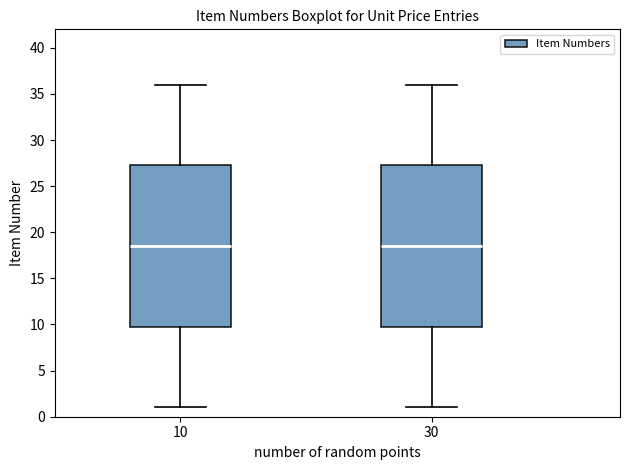

Reading left to right, transcribe this box plot: for each box, give where its median line is, the range the box spans, and where its two whiskers end, as read against the y-axis. The values are not printed on the chart, so give them approximately, as read against the axis.

10: median 18.5, box 10.0 to 27.5, whiskers 1.0 to 36.0
30: median 18.5, box 10.0 to 27.5, whiskers 1.0 to 36.0